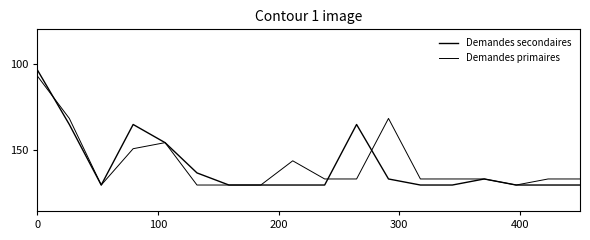

How many lines are shown in the chart?

2